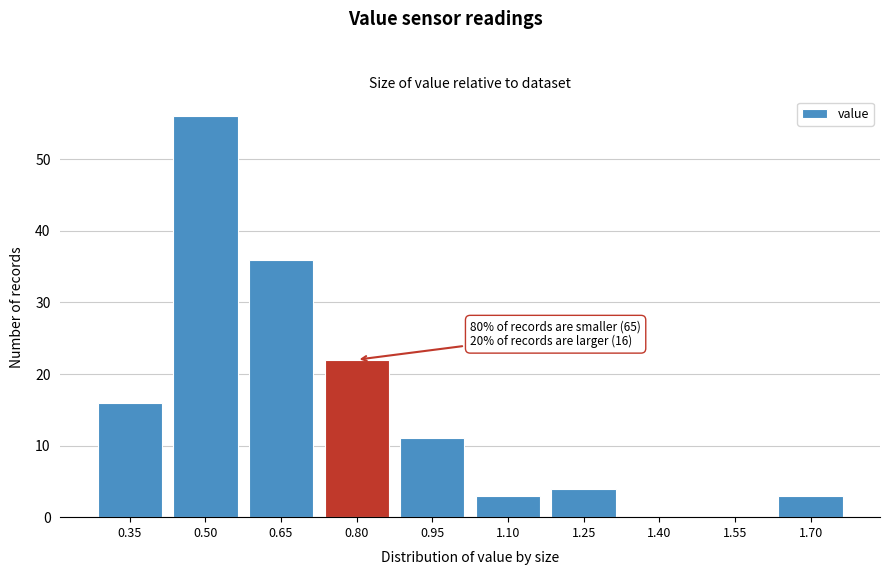

Reading left to right, transcribe all the data shown in this chart.

0.35=16	0.50=56	0.65=36	0.80=22	0.95=11	1.10=3	1.25=4	1.40=0	1.55=0	1.70=3